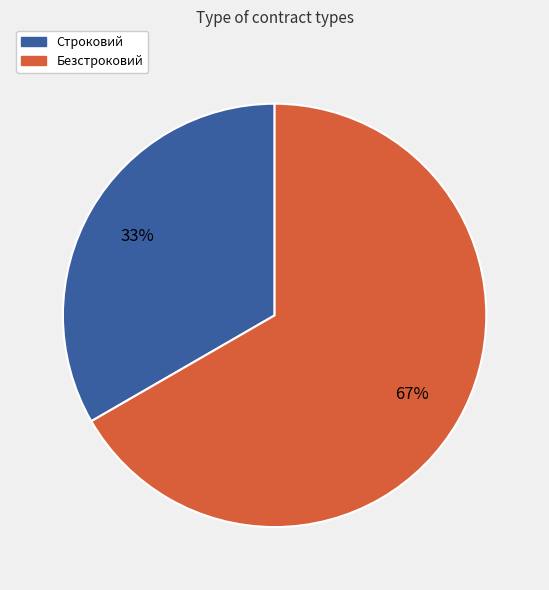

To the nearest percent, what percentage of the pie is Безстроковий?

67%